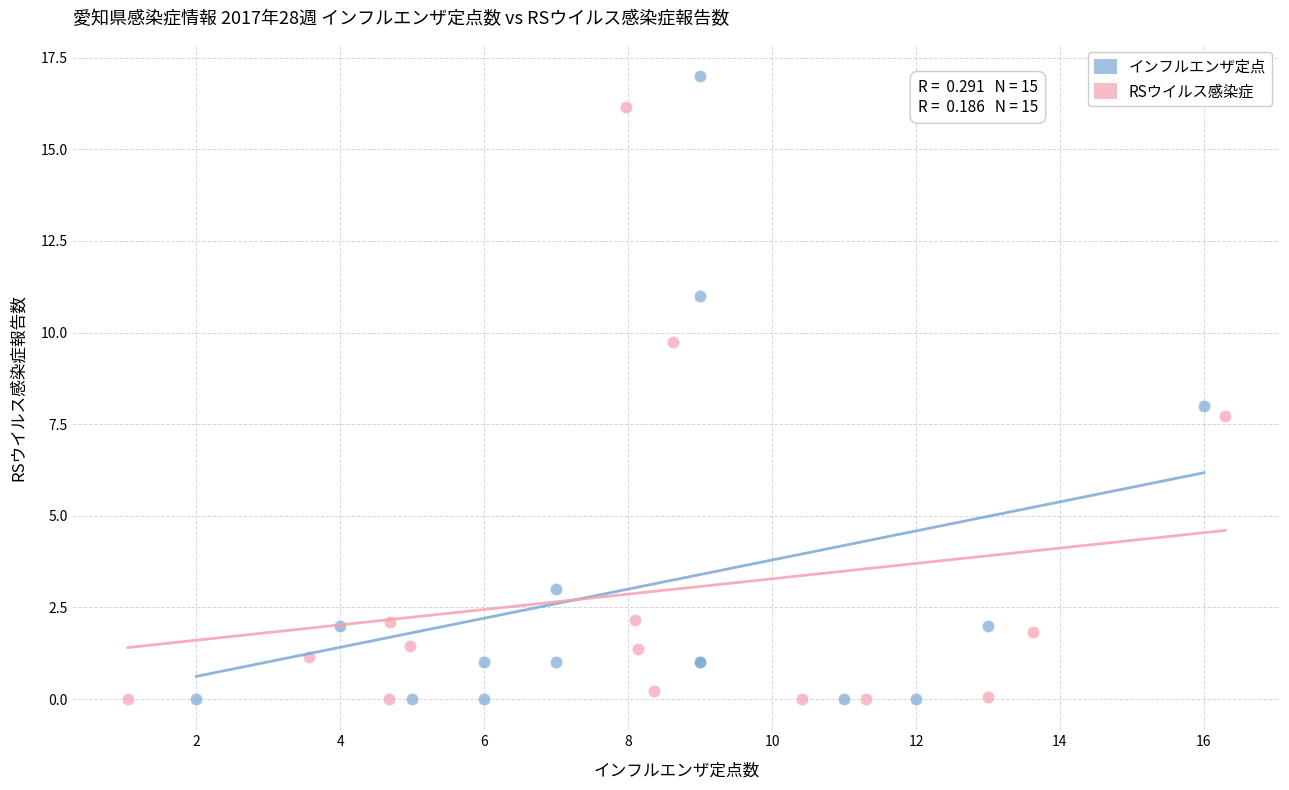

Which series reaches the maximum Y coordinate?

インフルエンザ定点